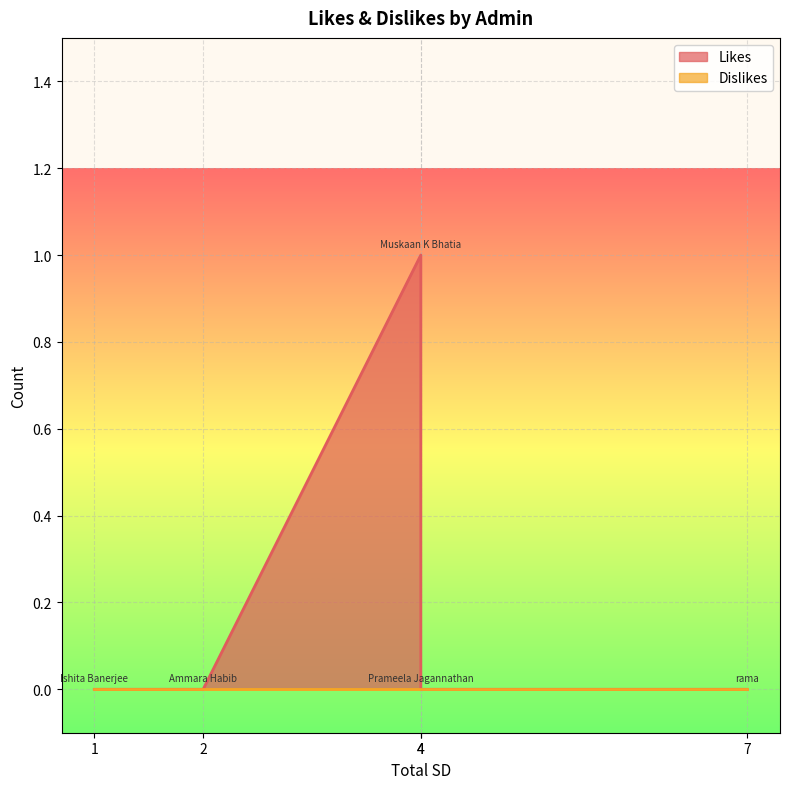

What is the label of the 3rd point from the right?

Muskaan K Bhatia